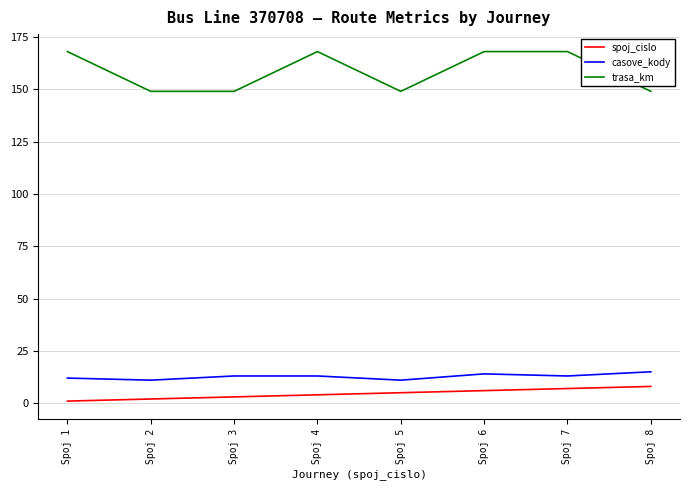

What is the difference between the highest and lowest values at Spoj 1?

167